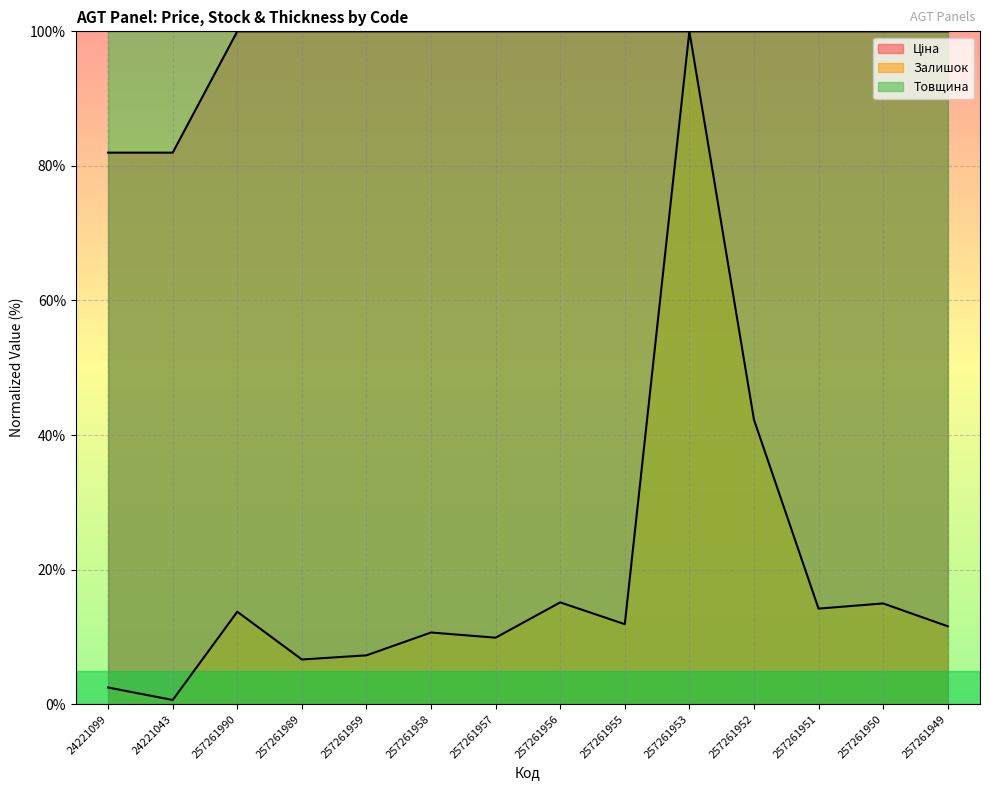

At which label is Залишок closest to 50?

257261952